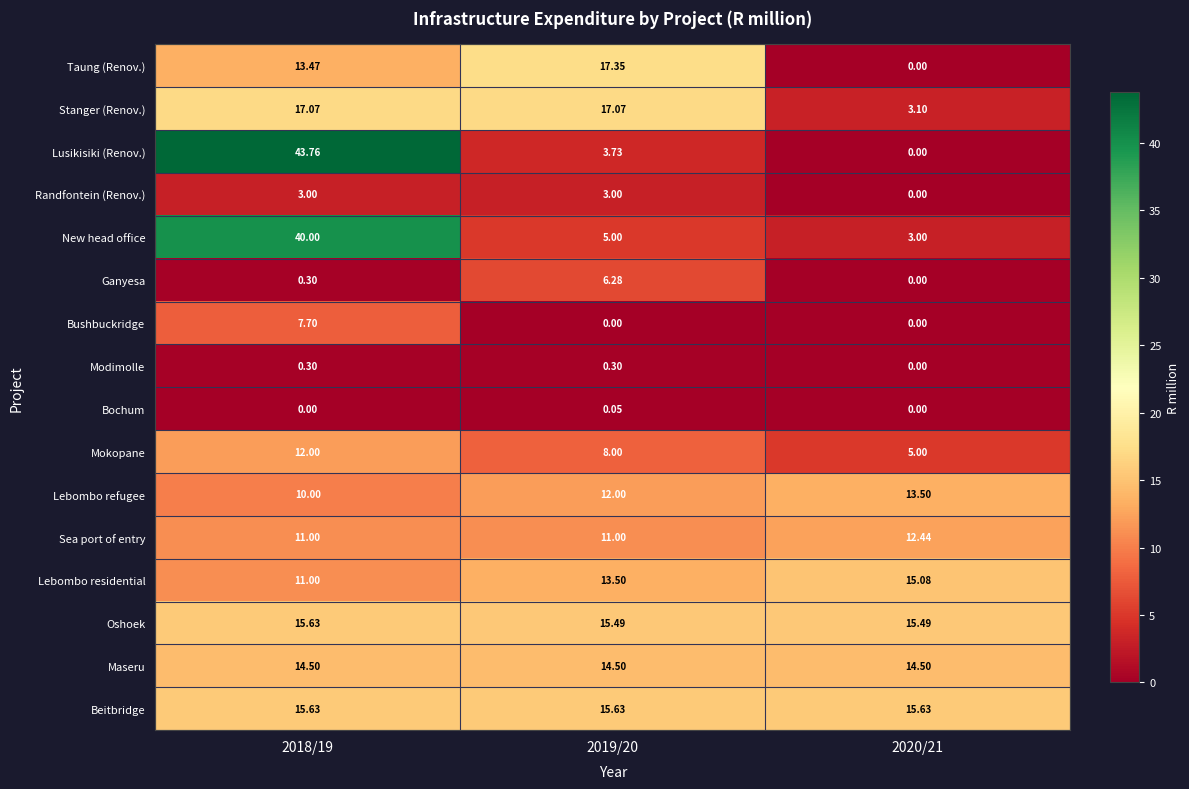

Which series has the widest spread of values?

Lusikisiki (Renov.)